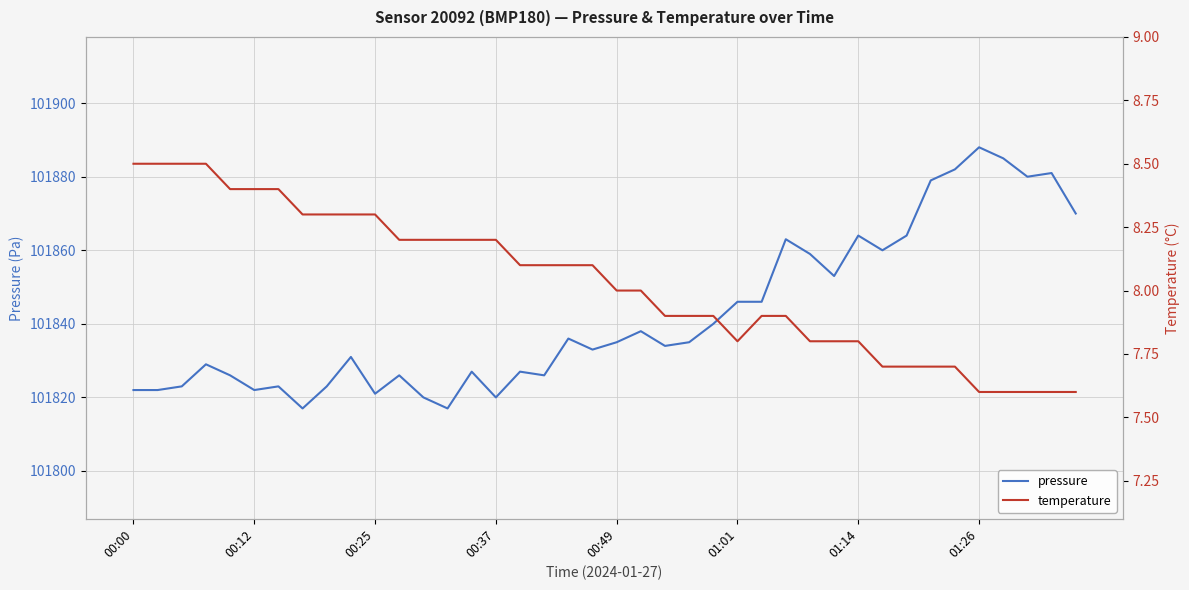

What is the maximum value for pressure?

101888